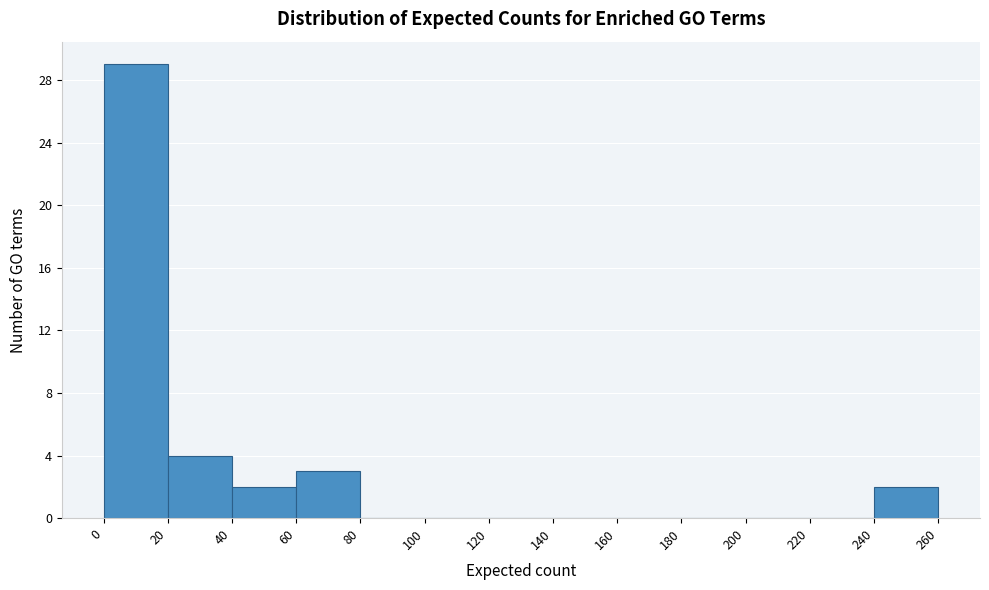

Which range on the x-axis has the tallest bar?

0 to 20